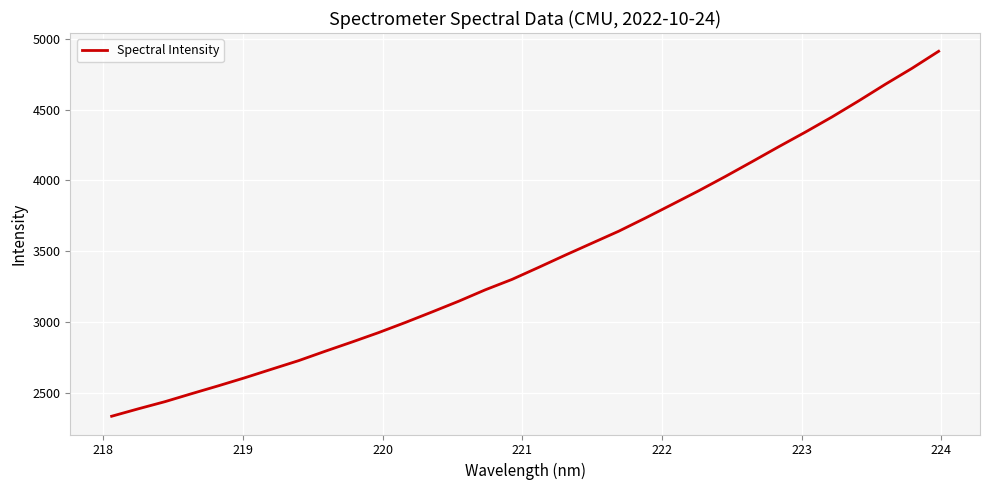

What is the difference between the maximum and minimum values?

2573.3